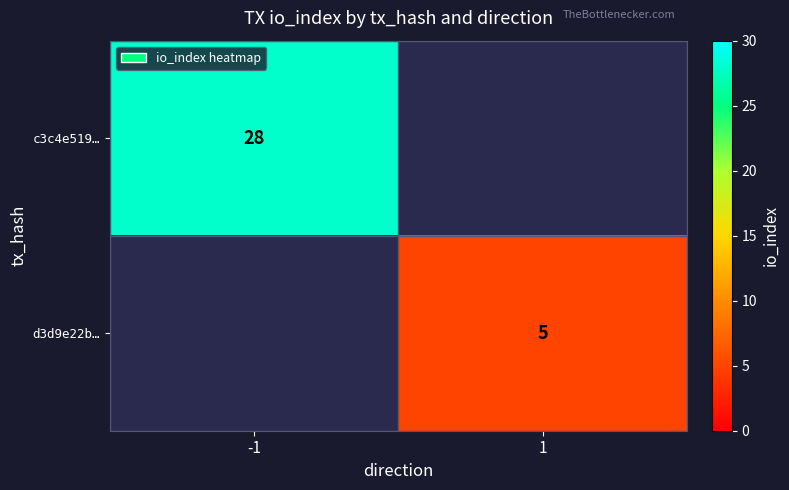

The c3c4e519… series shows 28 at -1. True or false?

True